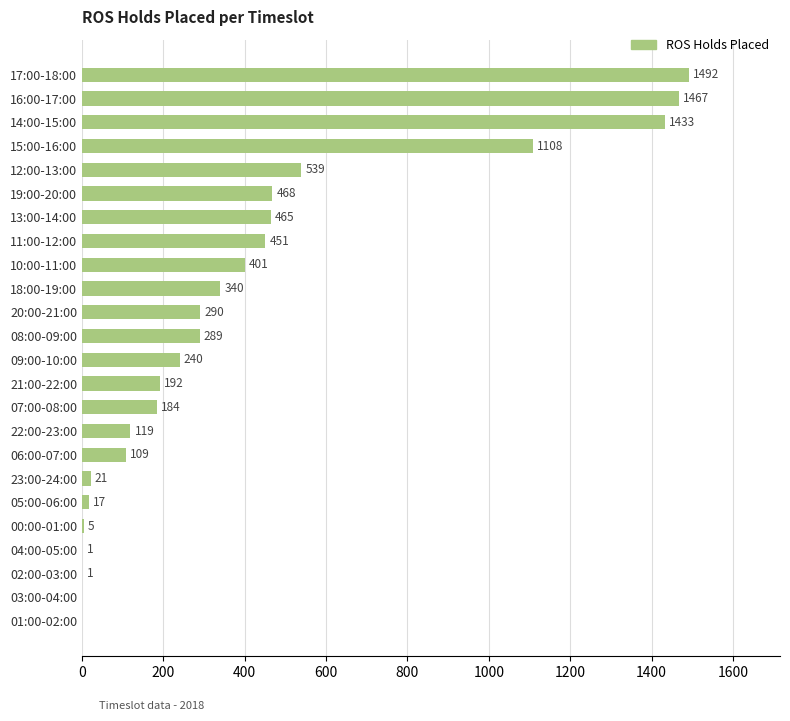

What is the sum of all values?

9632